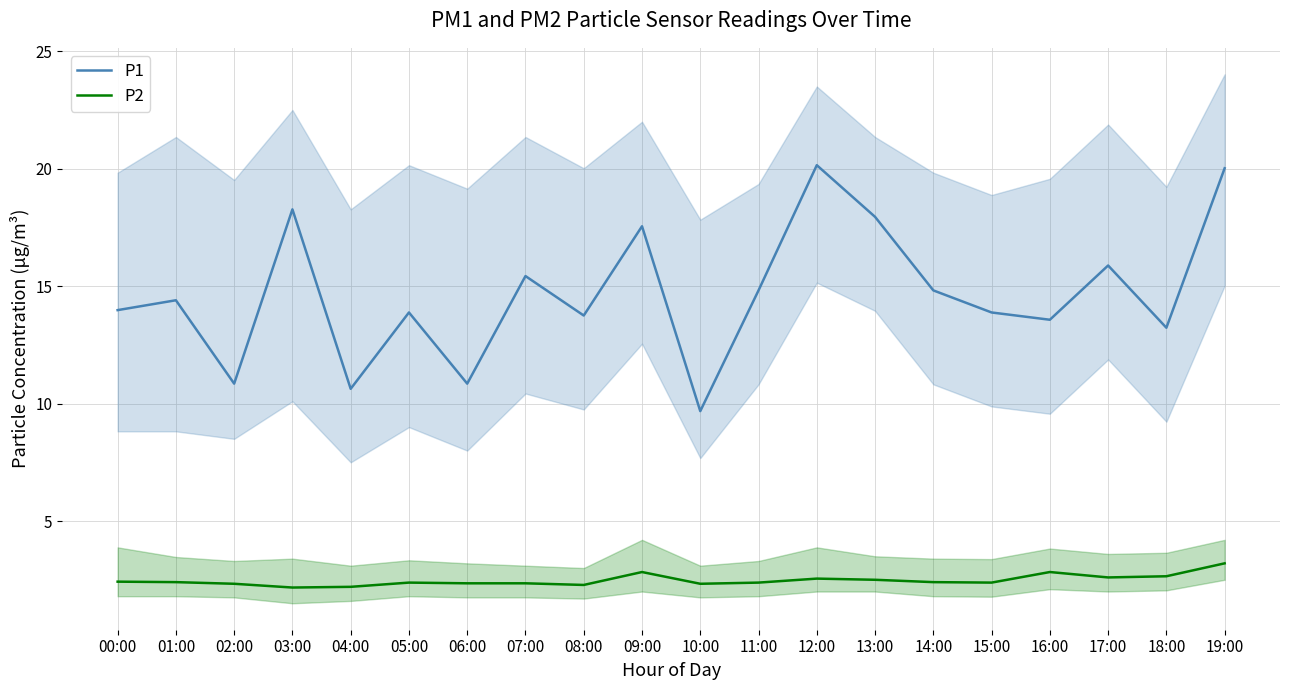

What is the spread (max minus min) of values at 07:00?

13.1